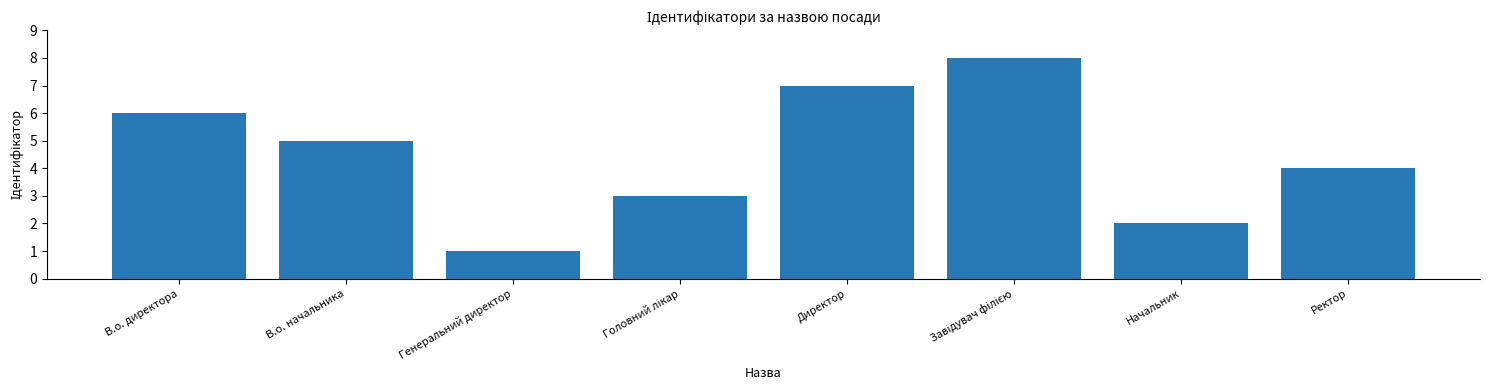

What position from the left is Директор?

5